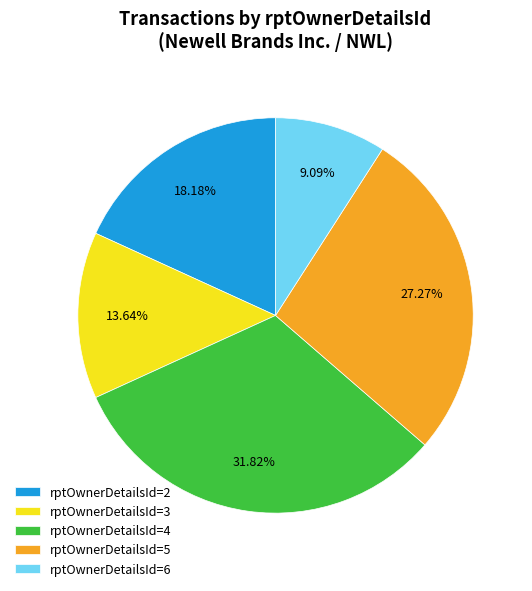

Is rptOwnerDetailsId=4 the majority of the pie?

No